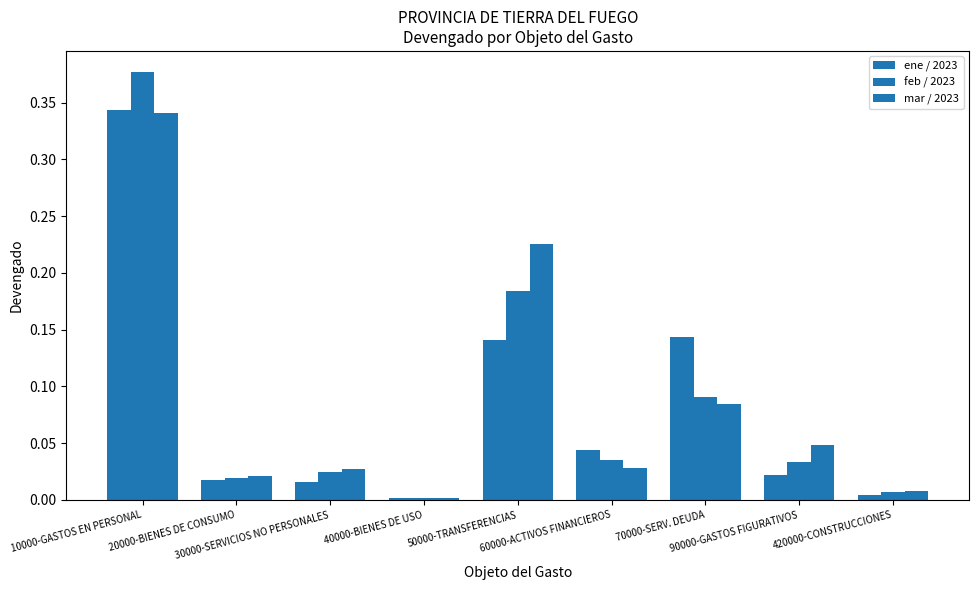

Reading left to right, extract all data points from this chart.

ene / 2023: 10000-GASTOS EN PERSONAL=0.3	20000-BIENES DE CONSUMO=0.0	30000-SERVICIOS NO PERSONALES=0.0	40000-BIENES DE USO=0.0	50000-TRANSFERENCIAS=0.1	60000-ACTIVOS FINANCIEROS=0.0	70000-SERV. DEUDA=0.1	90000-GASTOS FIGURATIVOS=0.0	420000-CONSTRUCCIONES=0.0
feb / 2023: 10000-GASTOS EN PERSONAL=0.4	20000-BIENES DE CONSUMO=0.0	30000-SERVICIOS NO PERSONALES=0.0	40000-BIENES DE USO=0.0	50000-TRANSFERENCIAS=0.2	60000-ACTIVOS FINANCIEROS=0.0	70000-SERV. DEUDA=0.1	90000-GASTOS FIGURATIVOS=0.0	420000-CONSTRUCCIONES=0.0
mar / 2023: 10000-GASTOS EN PERSONAL=0.3	20000-BIENES DE CONSUMO=0.0	30000-SERVICIOS NO PERSONALES=0.0	40000-BIENES DE USO=0.0	50000-TRANSFERENCIAS=0.2	60000-ACTIVOS FINANCIEROS=0.0	70000-SERV. DEUDA=0.1	90000-GASTOS FIGURATIVOS=0.0	420000-CONSTRUCCIONES=0.0